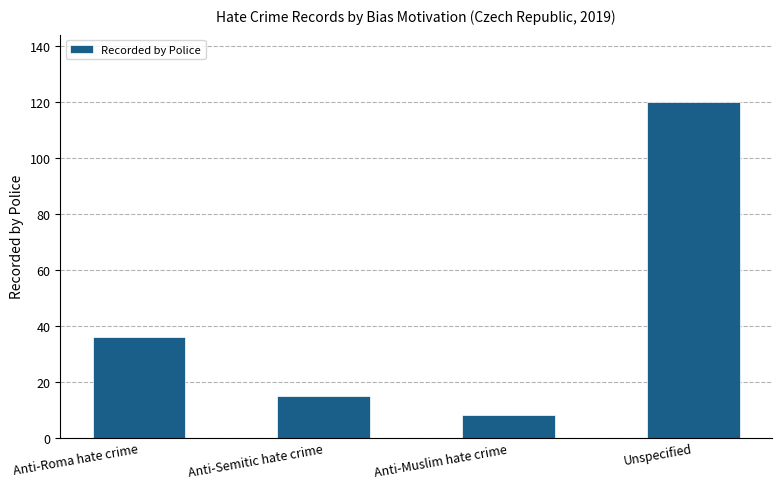

What is the average value?

45